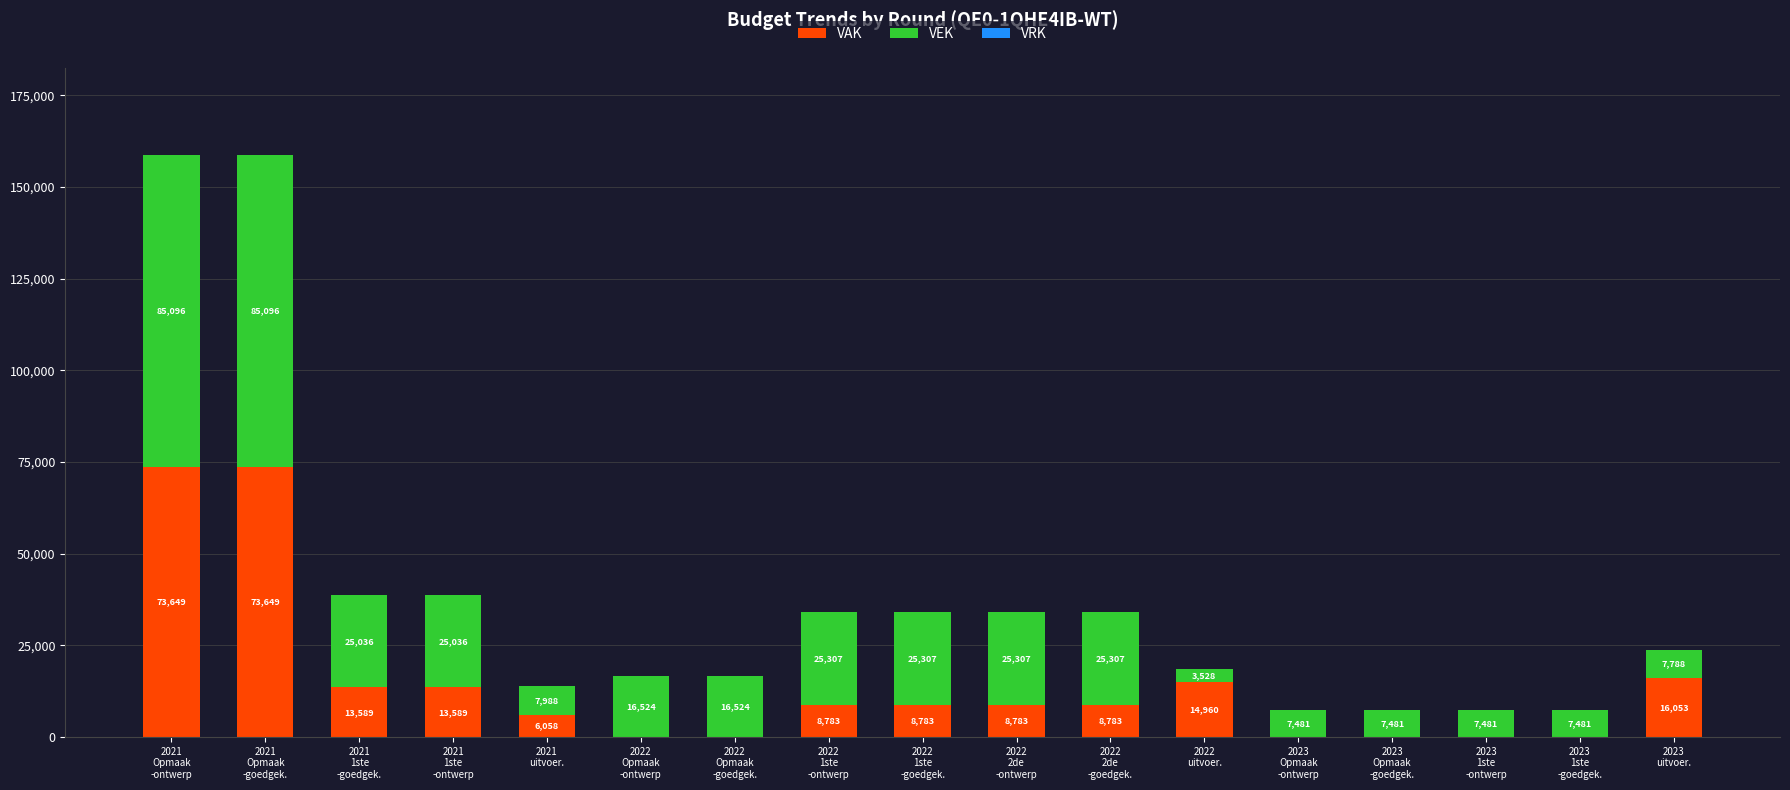

What is the highest value of the VAK series?

73649